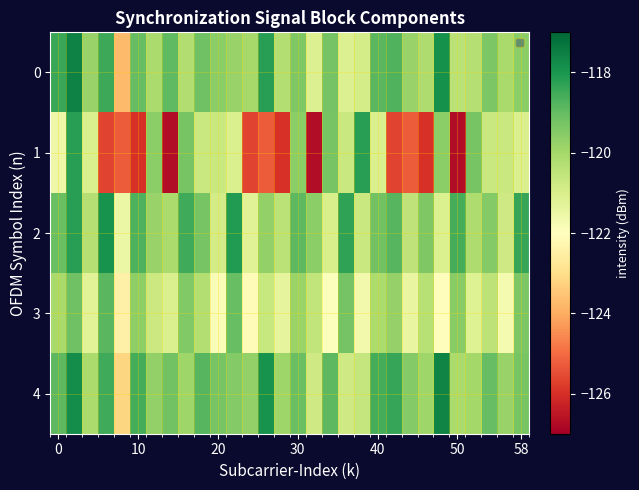

Rank the series by their maximum value, from highest to lowest.

0, 4, 2, 1, 3